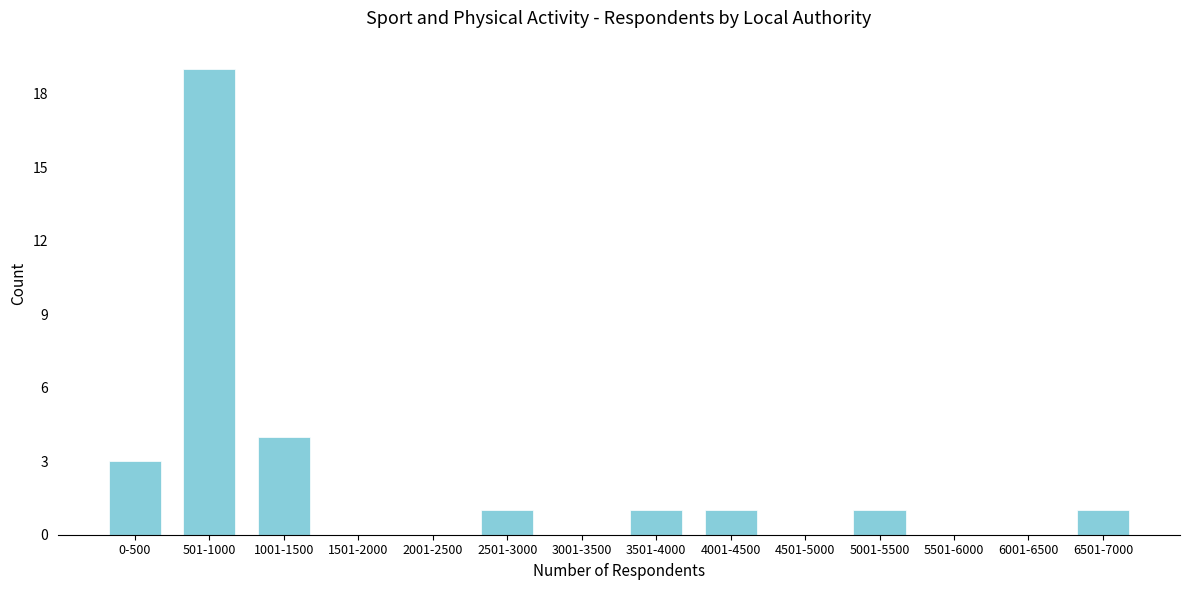

Reading left to right, extract all data points from this chart.

0-500=3	501-1000=19	1001-1500=4	1501-2000=0	2001-2500=0	2501-3000=1	3001-3500=0	3501-4000=1	4001-4500=1	4501-5000=0	5001-5500=1	5501-6000=0	6001-6500=0	6501-7000=1